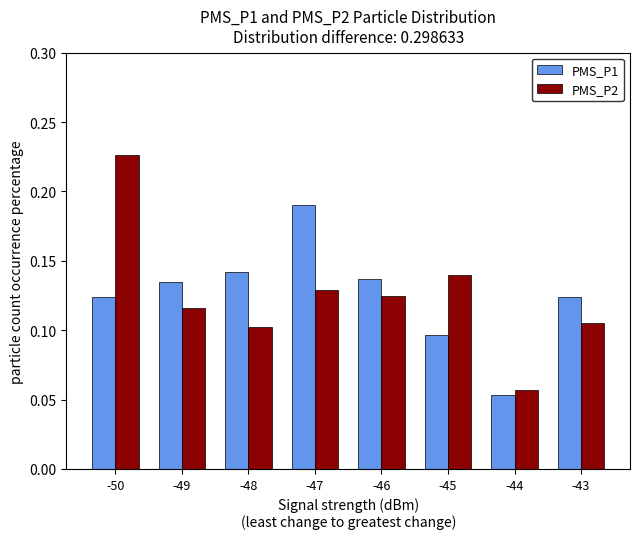

How many bars are there in each group?

2